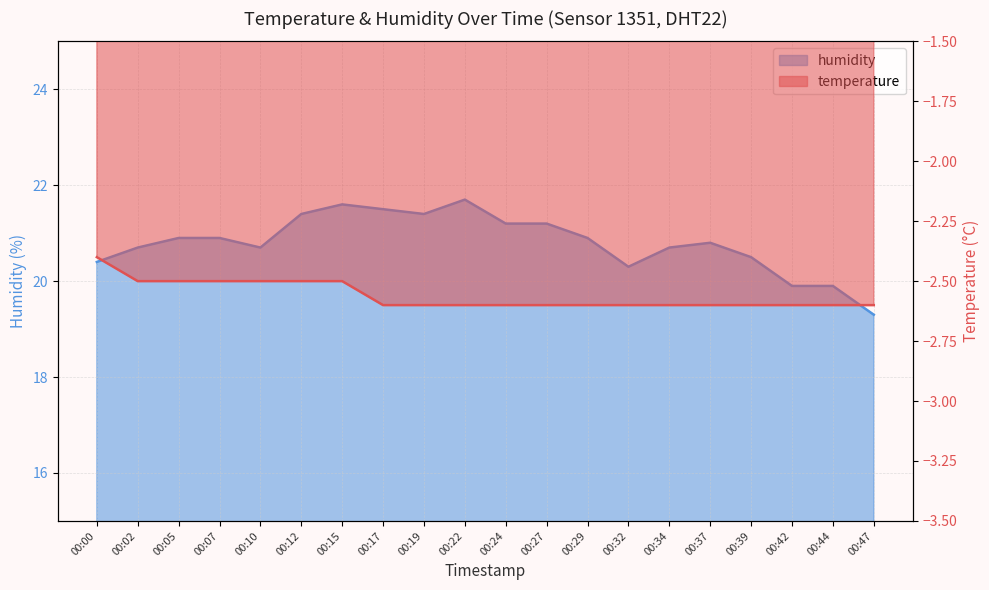

What is the total value across all series at 00:22?

19.1